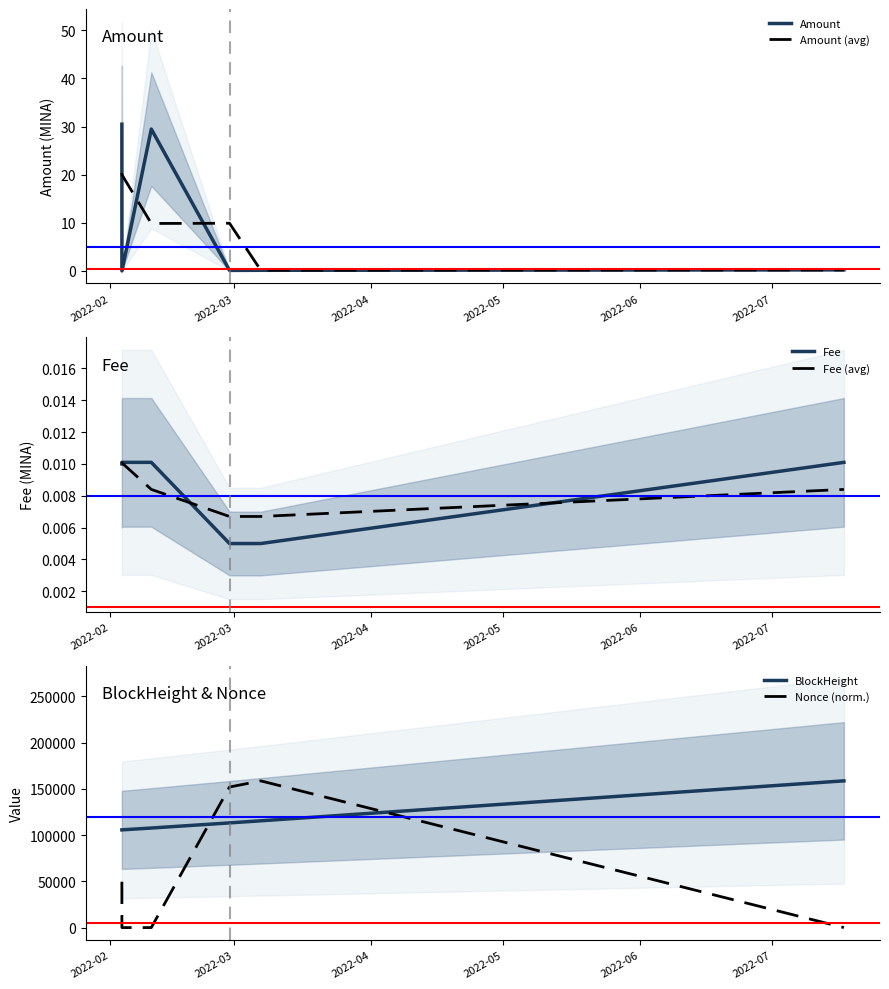

What is the maximum value for Amount?

30.5